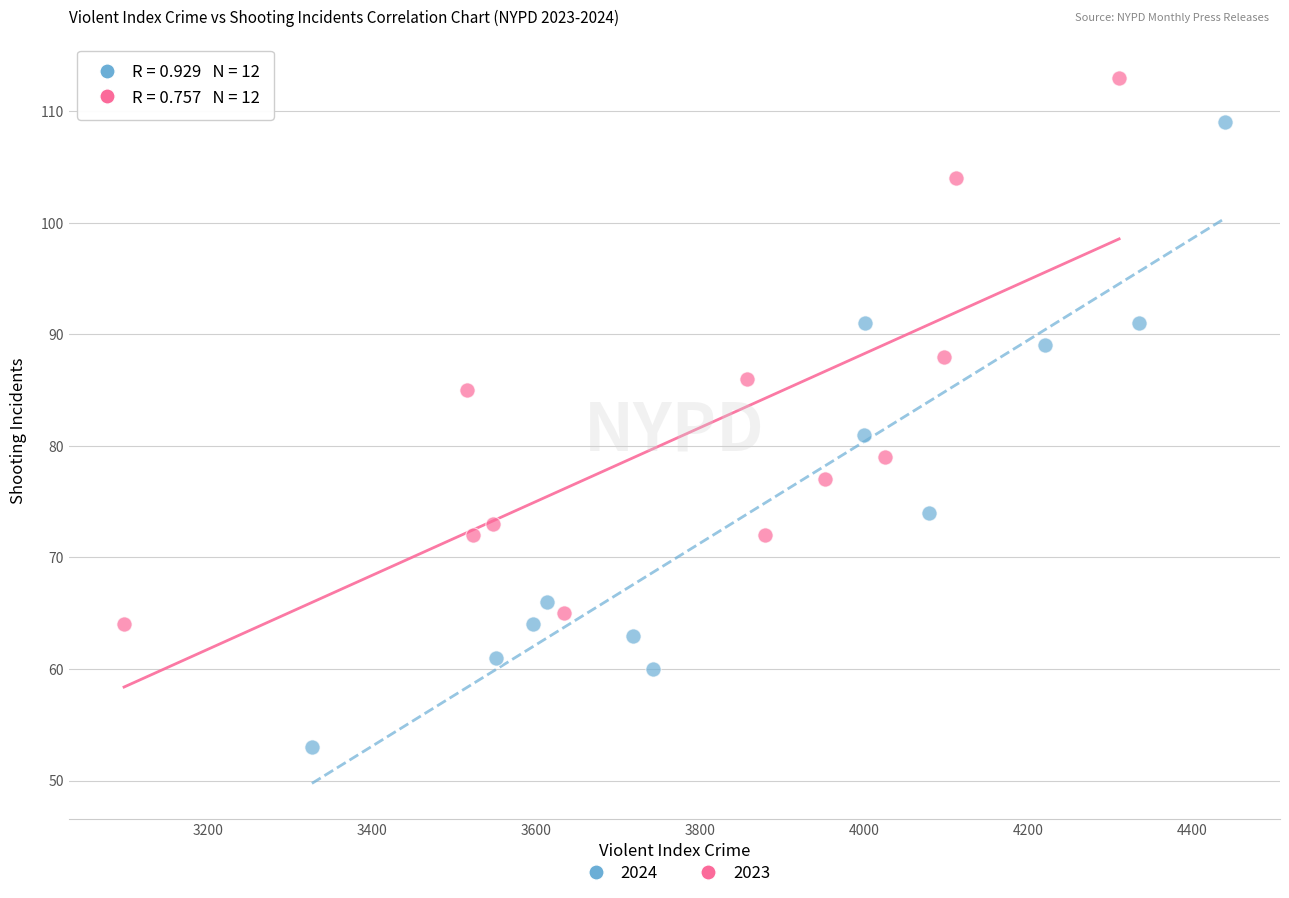

Which series contains the highest Y value?

2023